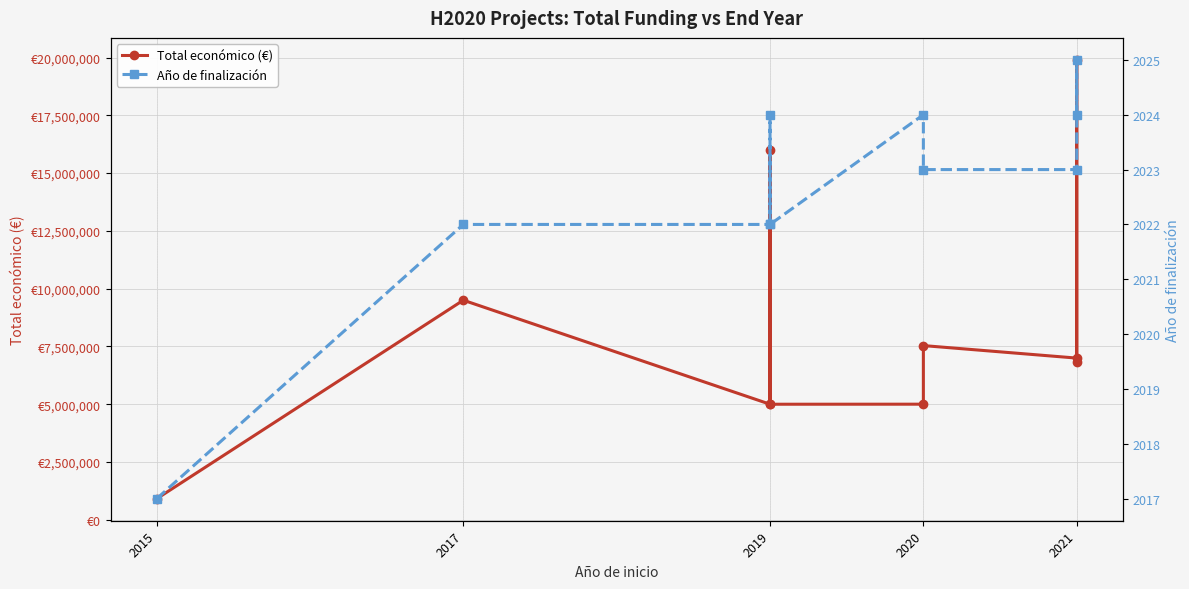

Reading left to right, list all the values displayed in this chart.

Total económico (€): 906267	9500000	4998322	15999768	4997945	4999972	7536303	6994698	19902190	6834121
Año de finalización: 2017	2022	2022	2024	2022	2024	2023	2023	2025	2024